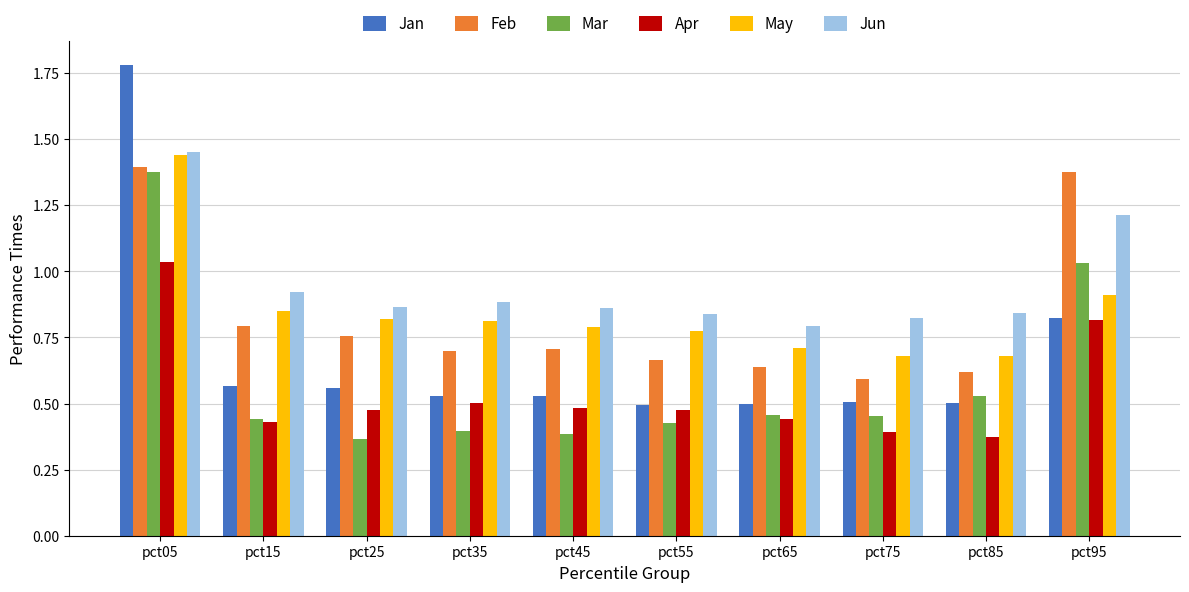

Are the bars grouped side by side (vs. stacked)?

Yes